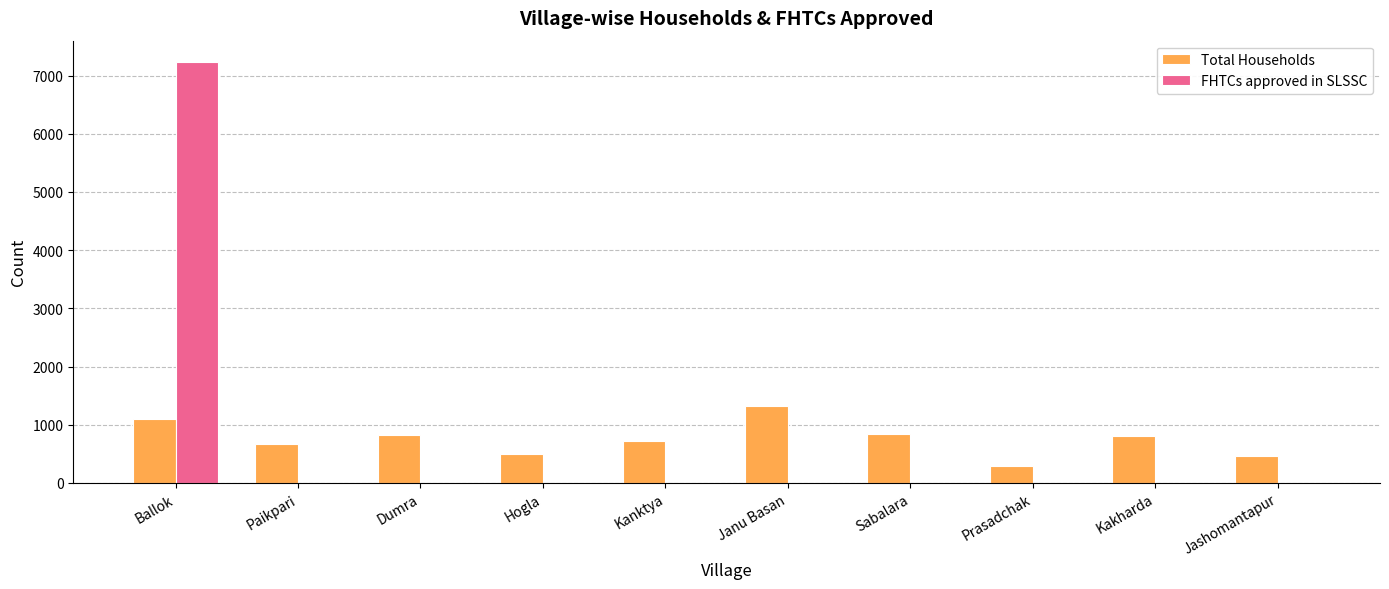

Is it true that Total Households equals 830 at Dumra?

True